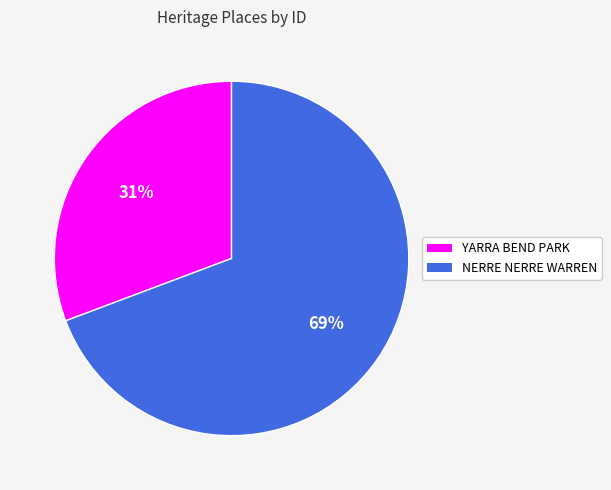

To the nearest percent, what portion does YARRA BEND PARK represent?

31%